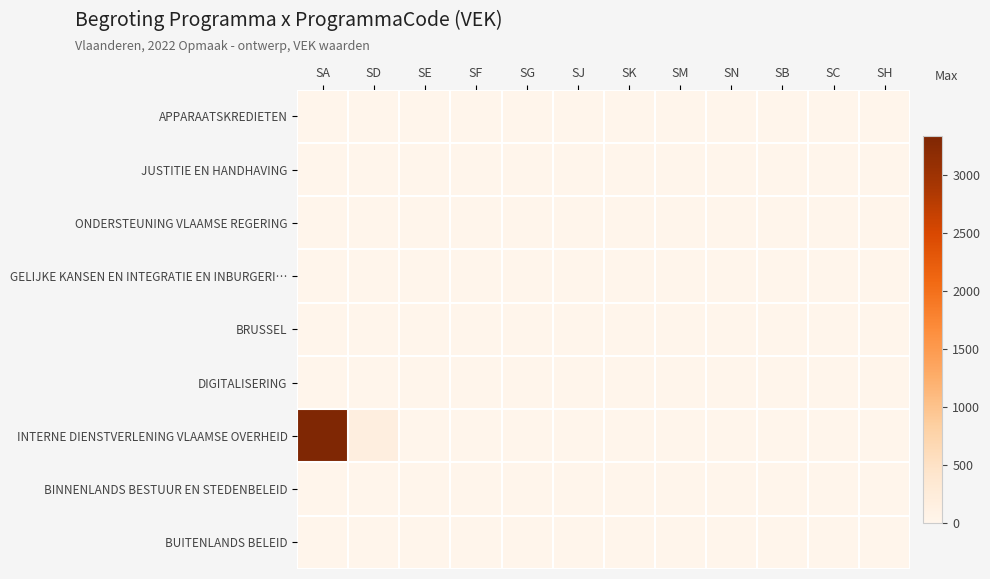

How many data points does each series have?

12